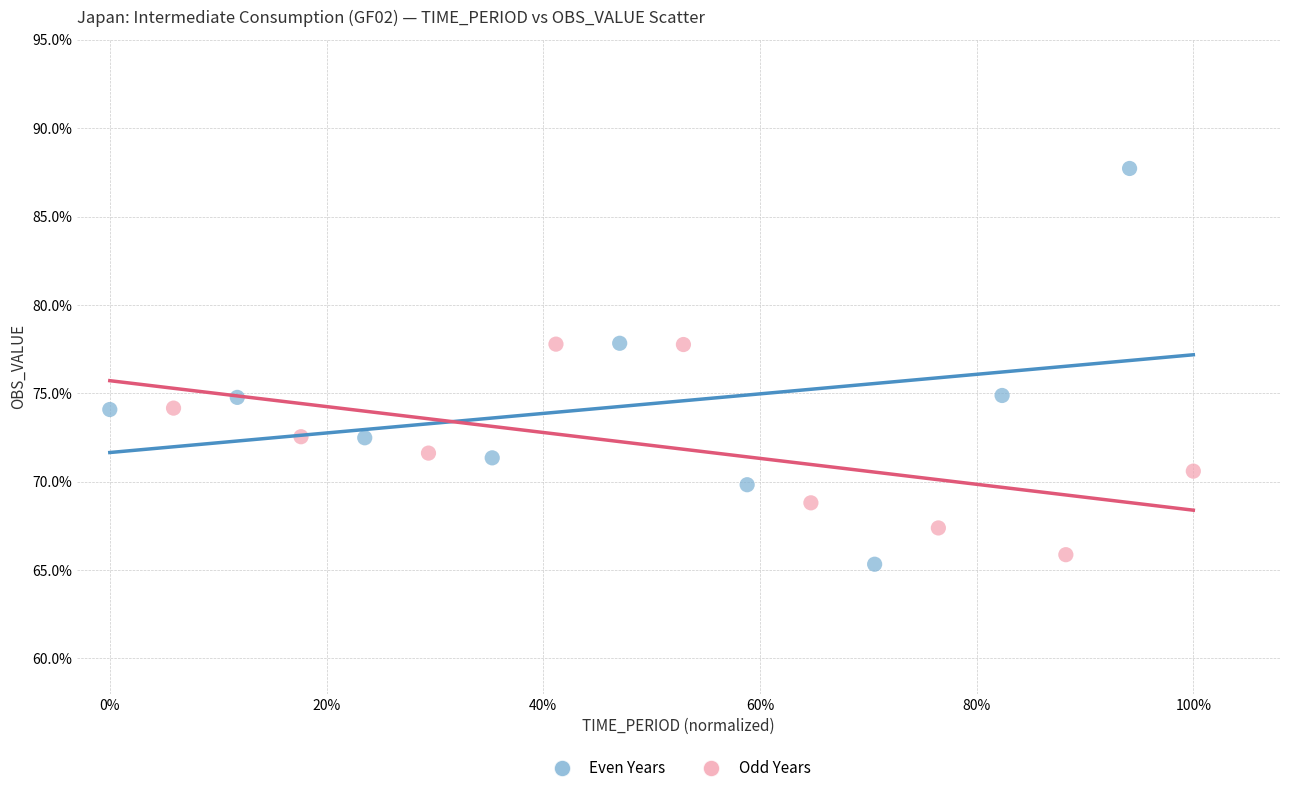

Which series has the largest Y range (max minus min)?

Even Years